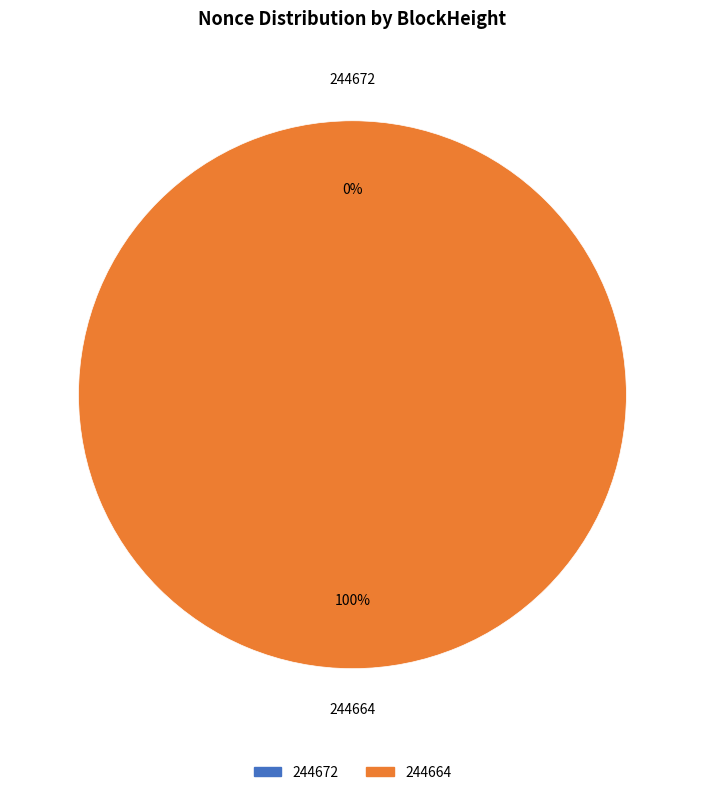

To the nearest percent, what percentage of the pie is 244664?

100%